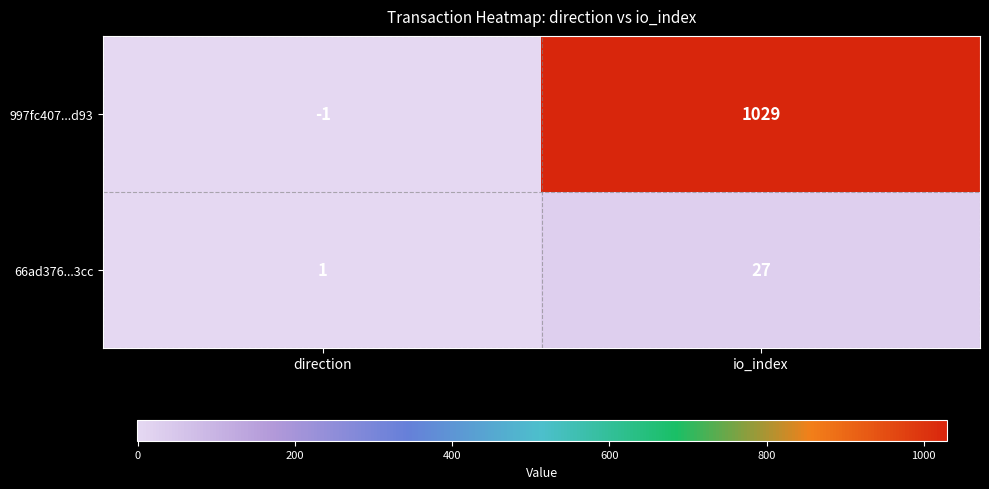

How many categories are shown in the chart?

2